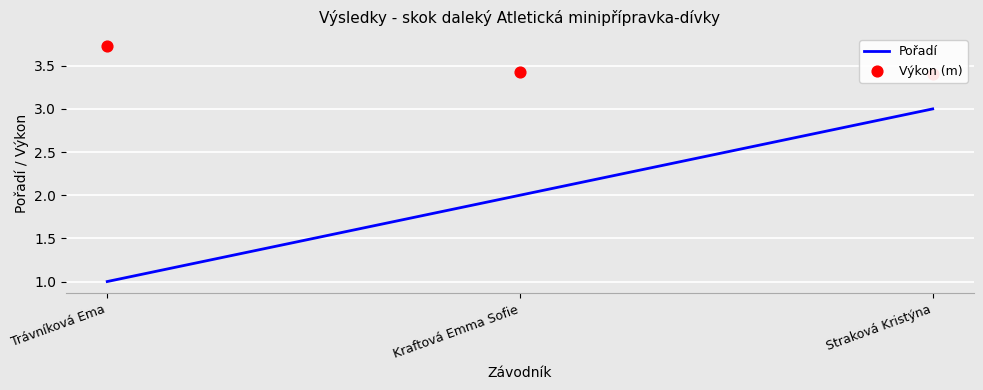

Which series has the largest total across all categories?

Výkon (m)